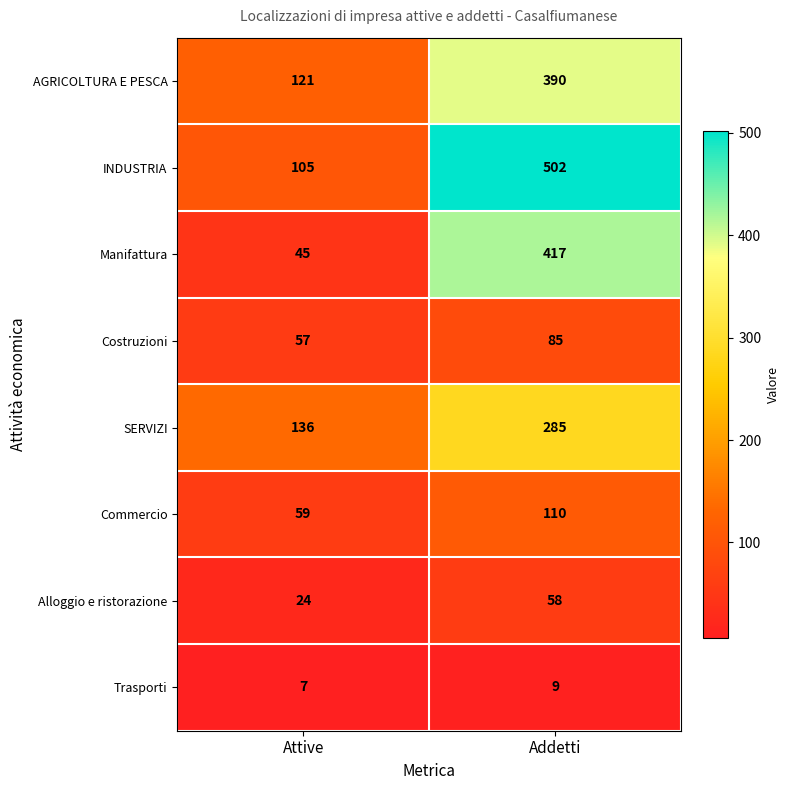

Which series has the largest range (max minus min)?

INDUSTRIA